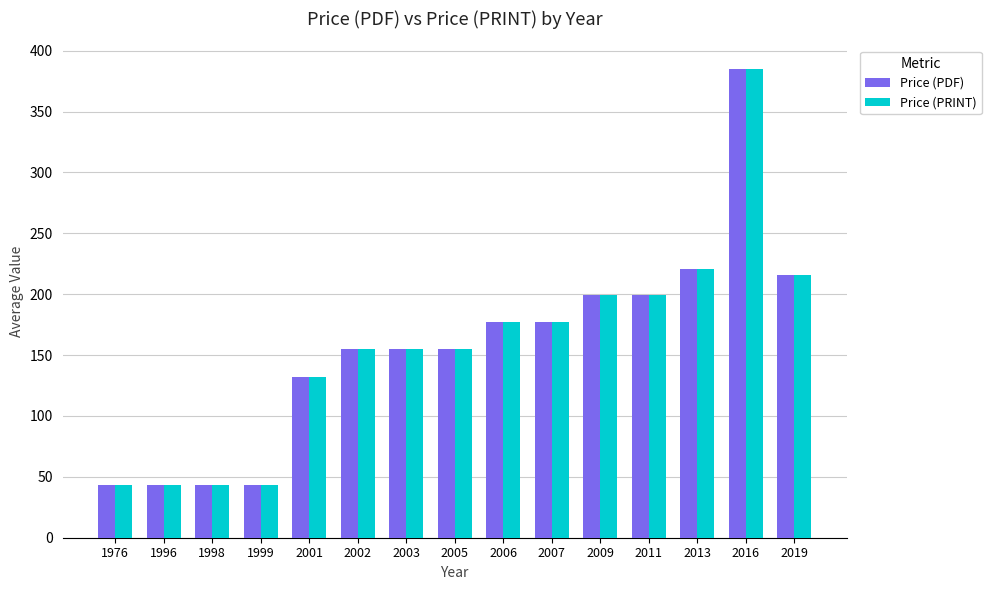

What is the sum of the Price (PDF) values at 2002 and 2009?

354